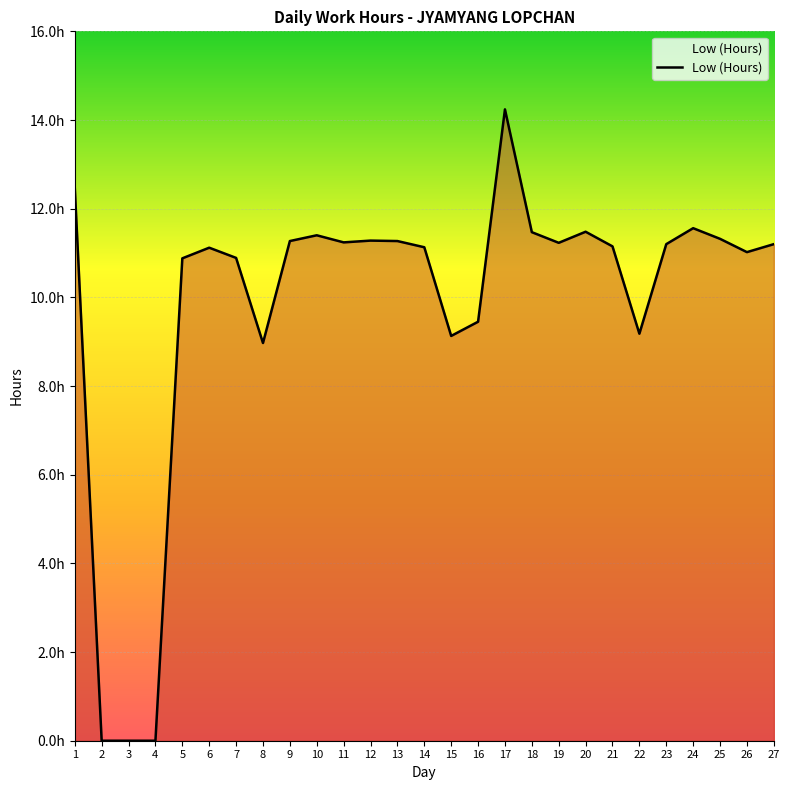

Is this an area chart (filled region under the line)?

Yes